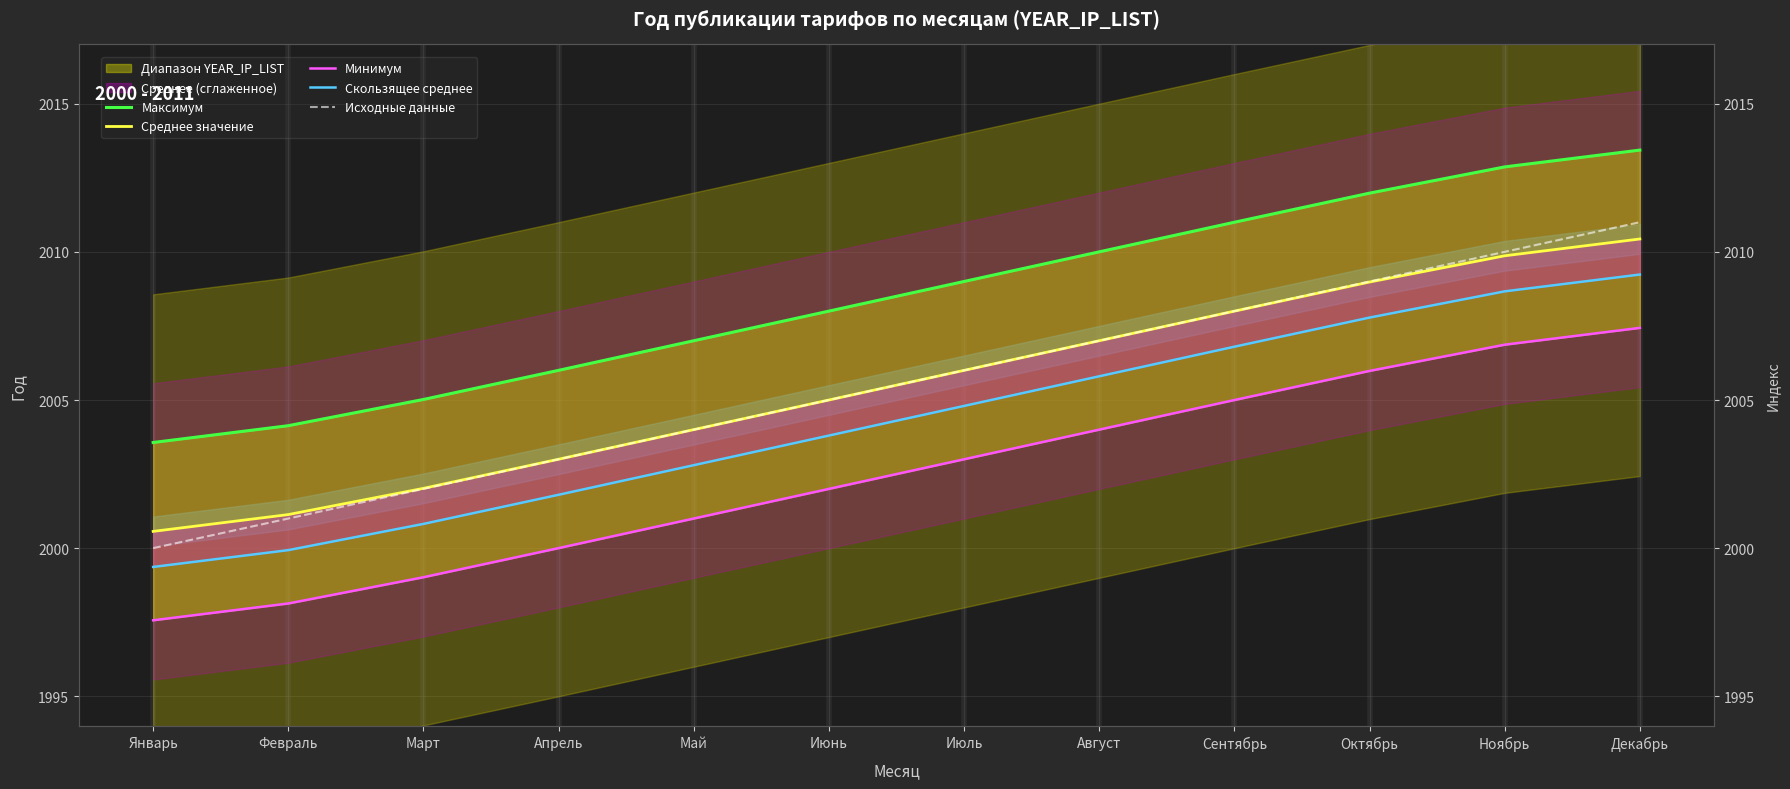

True or false: Среднее значение has more than 1 points higher than both neighbors.

False